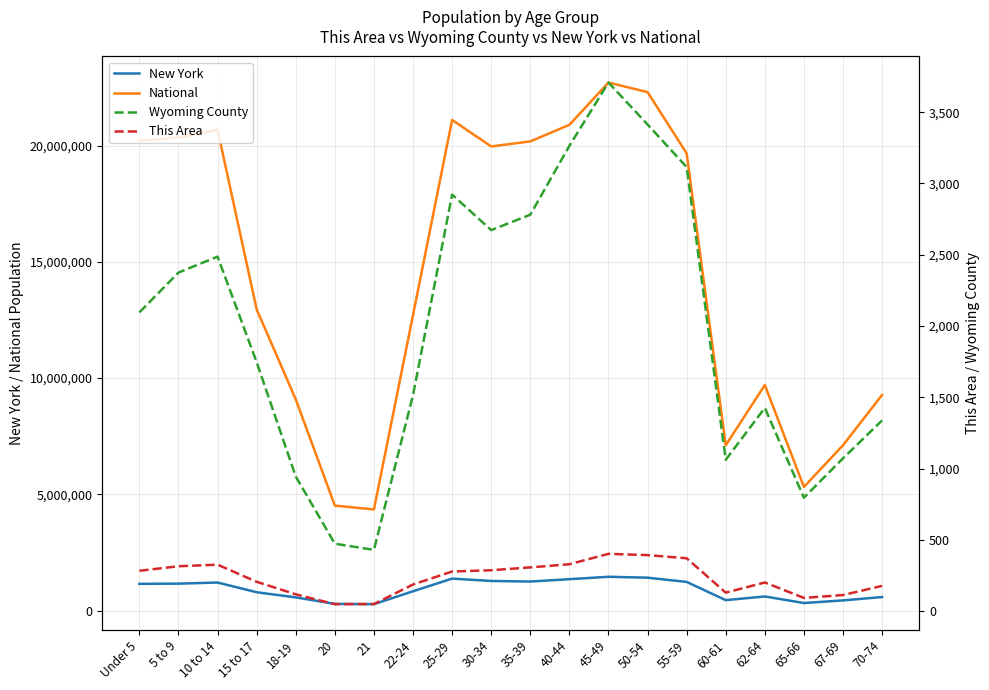

True or false: This Area has more than 0 points higher than both neighbors.

True